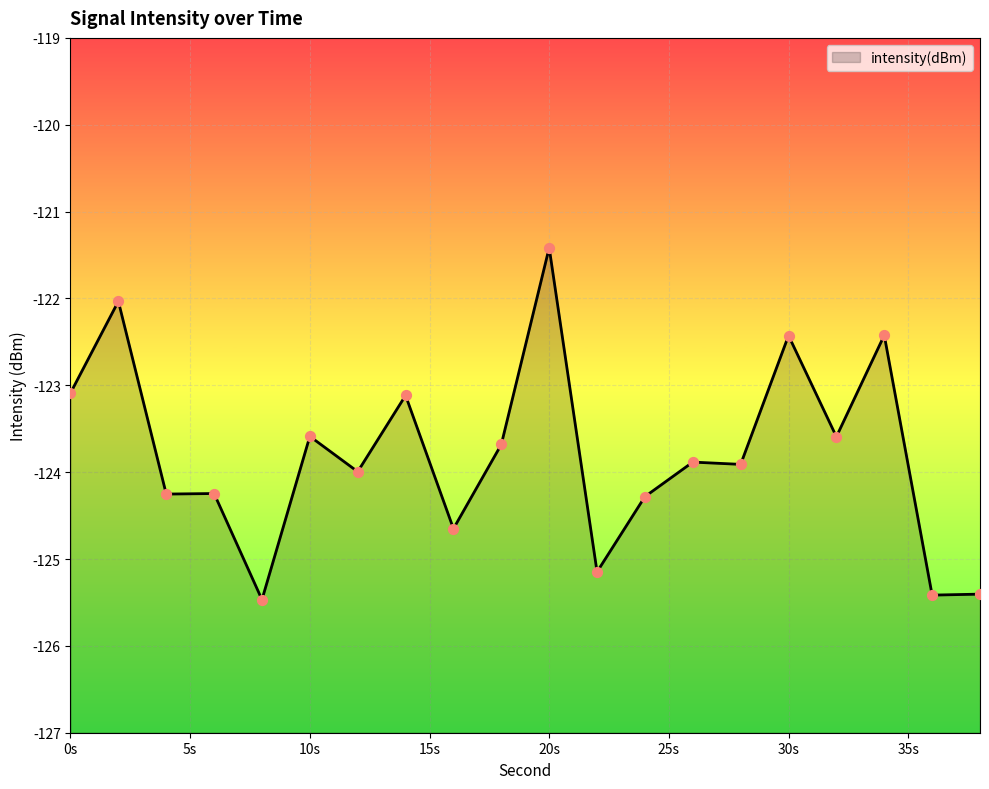

What is the change in value from 8 to 24?

+1.2